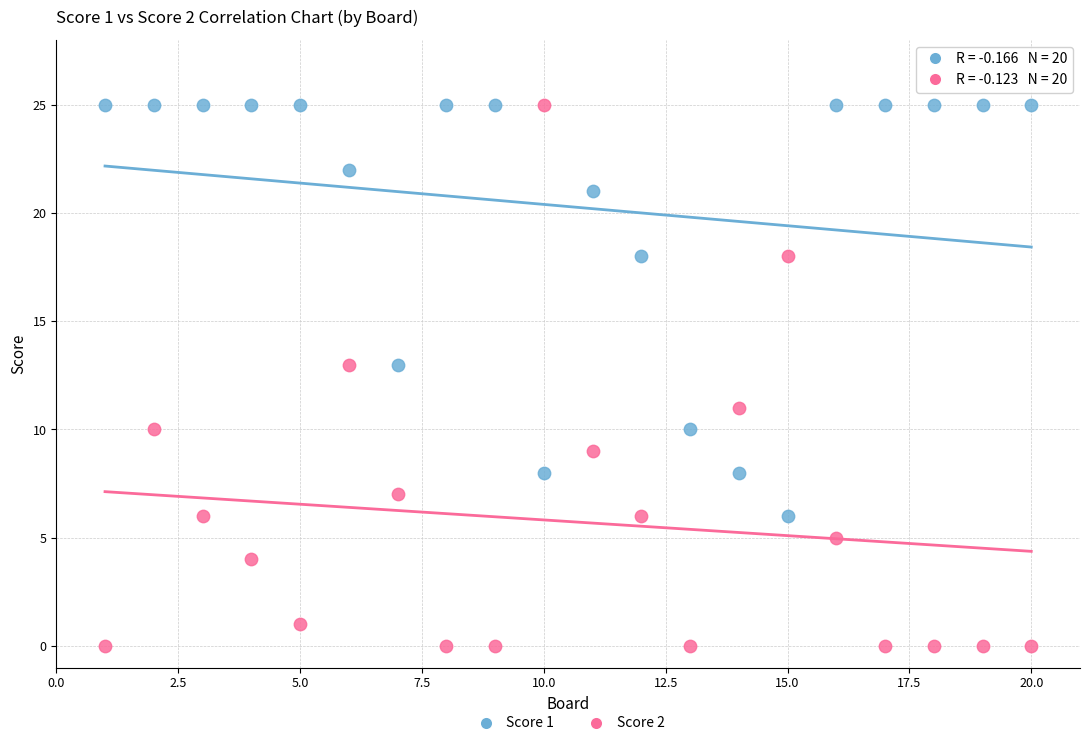

Which series contains the lowest Y value?

Score 2